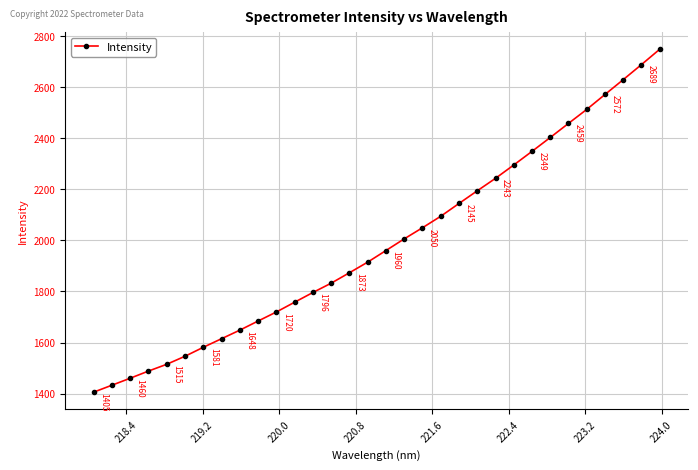

True or false: there are more than 0 points higher than both neighbors.

False